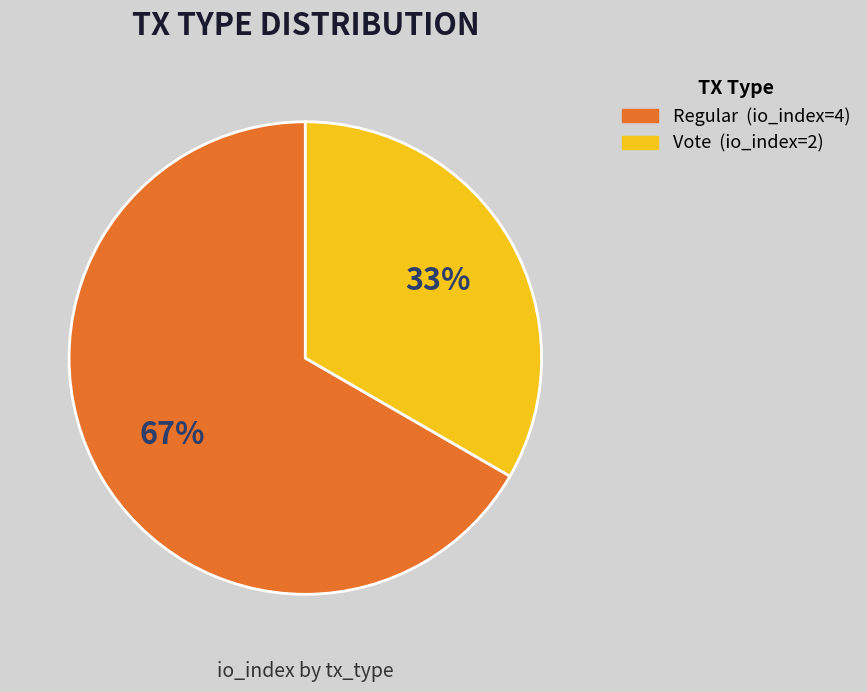

What percentage is the Regular (io_index=4) slice, to the nearest percent?

67%